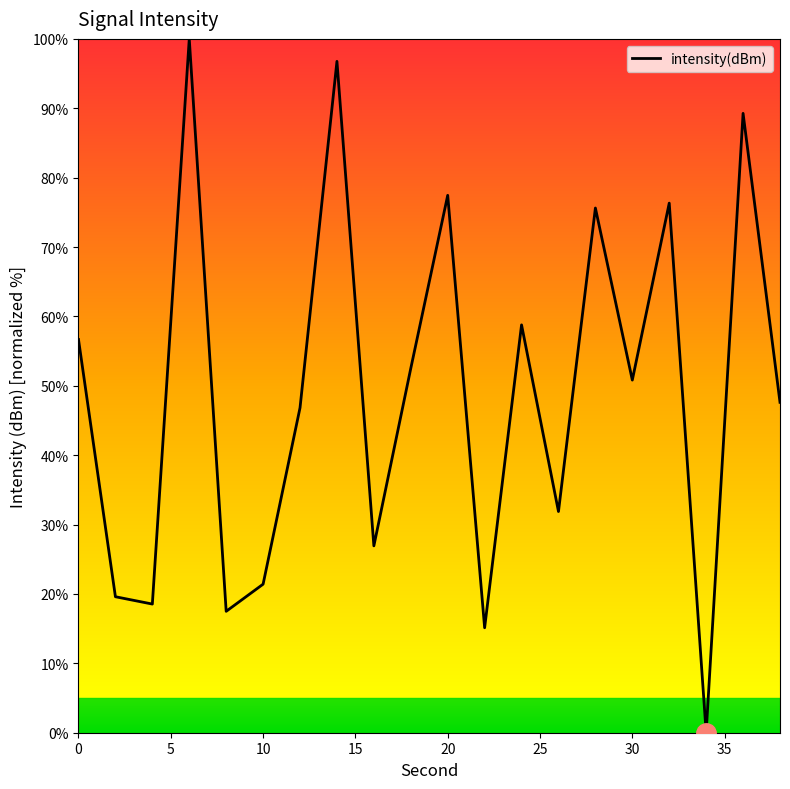

Reading left to right, what are all the values shown in this chart?

56.7	19.6	18.5	100.0	17.5	21.4	46.8	96.8	26.9	52.5	77.5	15.1	58.8	31.9	75.6	50.8	76.3	0.0	89.3	47.6